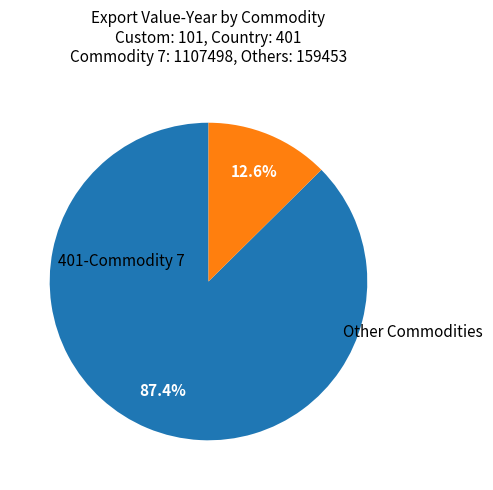

Does any single category account for the majority?

Yes